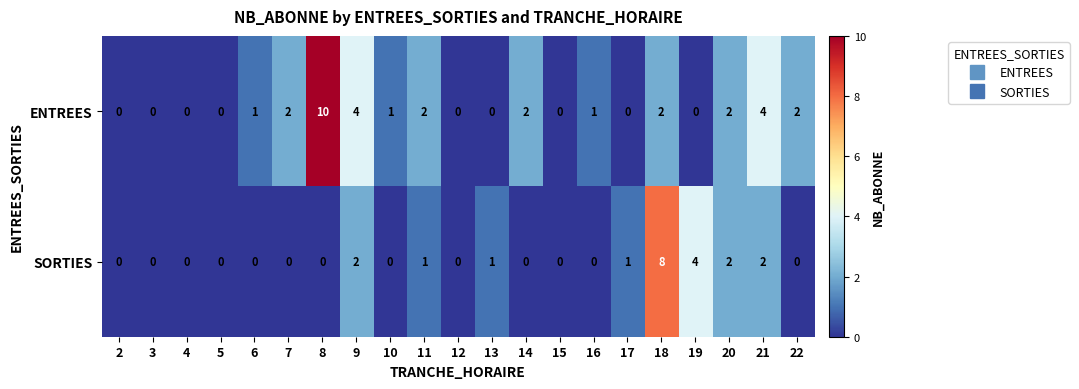

Is the value of SORTIES at 10 greater than the value of ENTREES at 14?

No